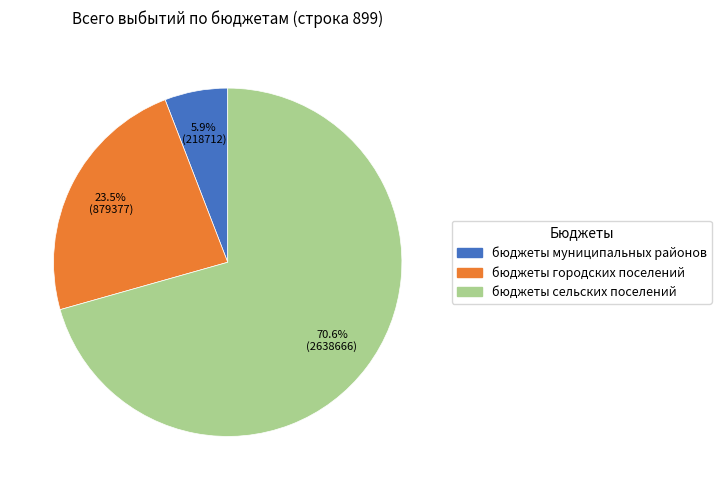

To the nearest percent, what is the average slice percentage?

33%